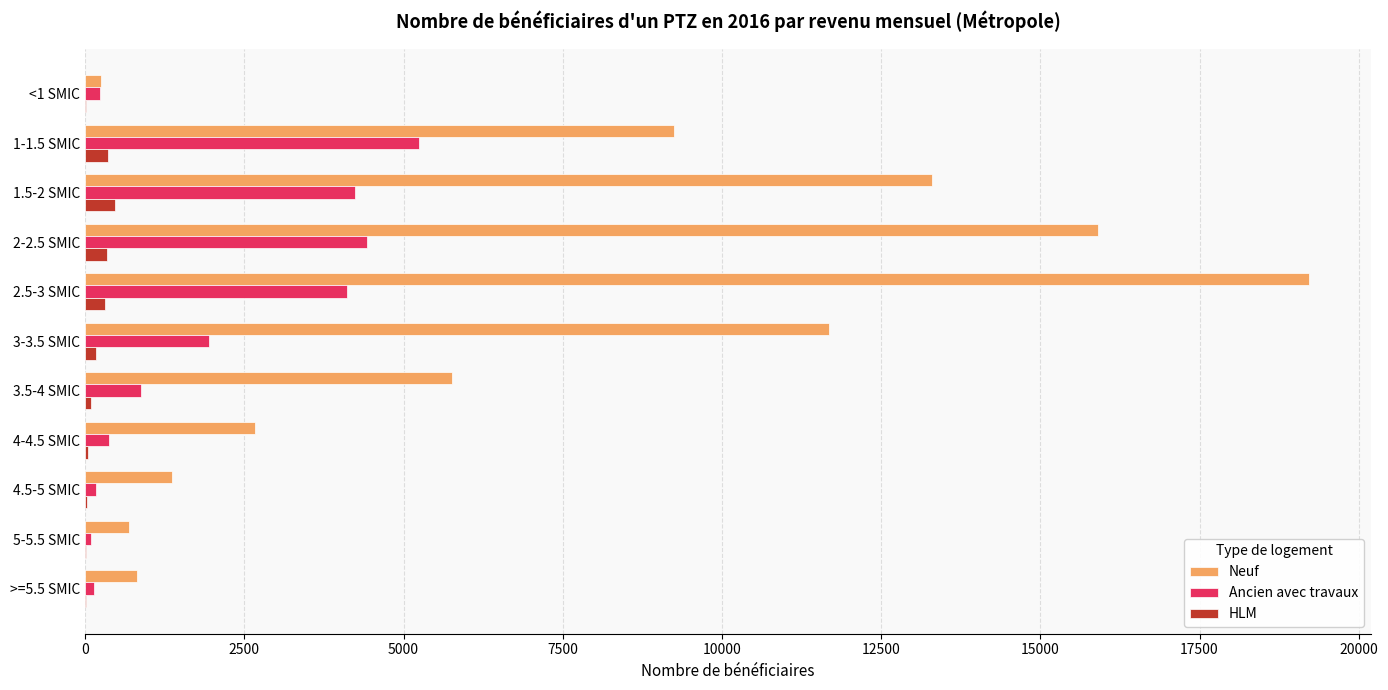

Between 1-1.5 SMIC and 4.5-5 SMIC, which series saw the biggest shift?

Neuf